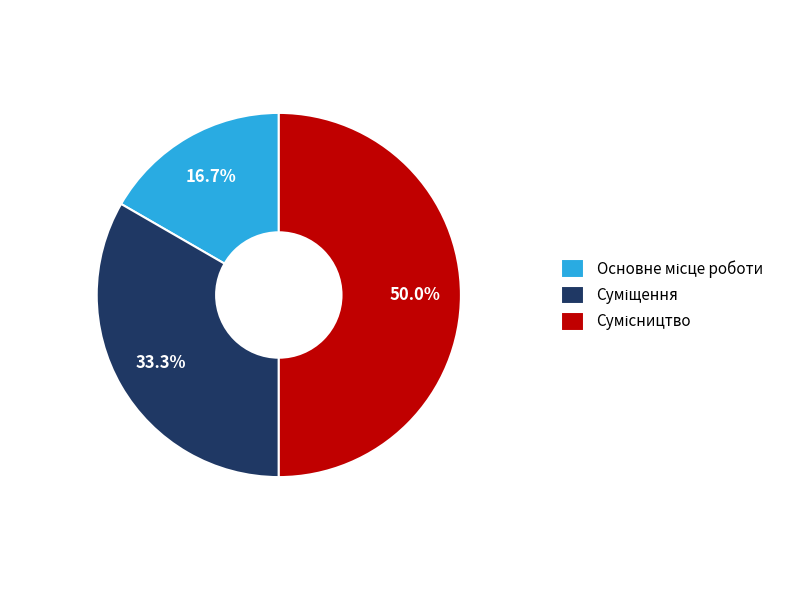

What is the ratio of the value at Основне місце роботи to the value at Суміщення?

0.5